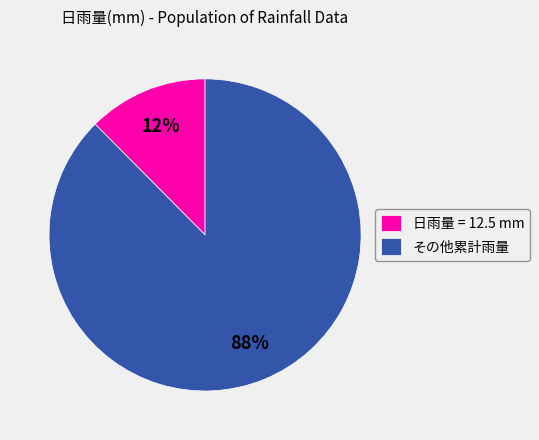

Count the number of slices in the pie.

2